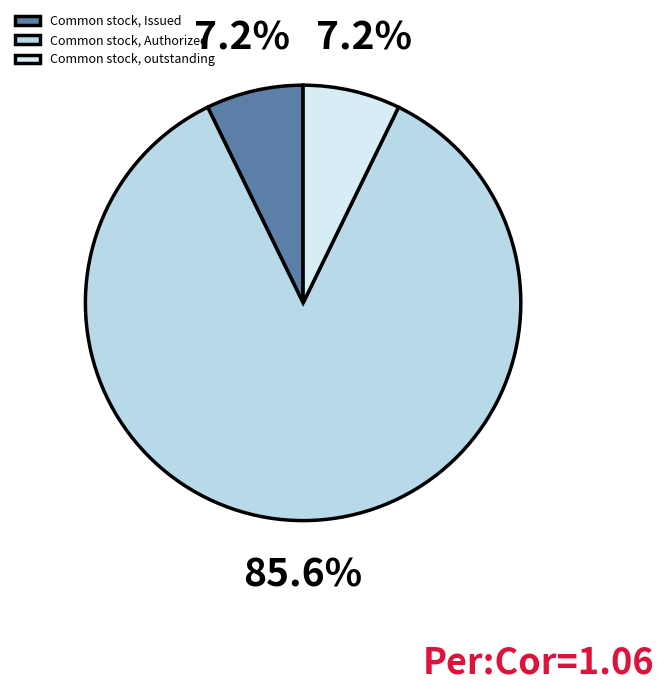

What percentage do Common stock, Authorized and Common stock, outstanding together represent?

92.8%